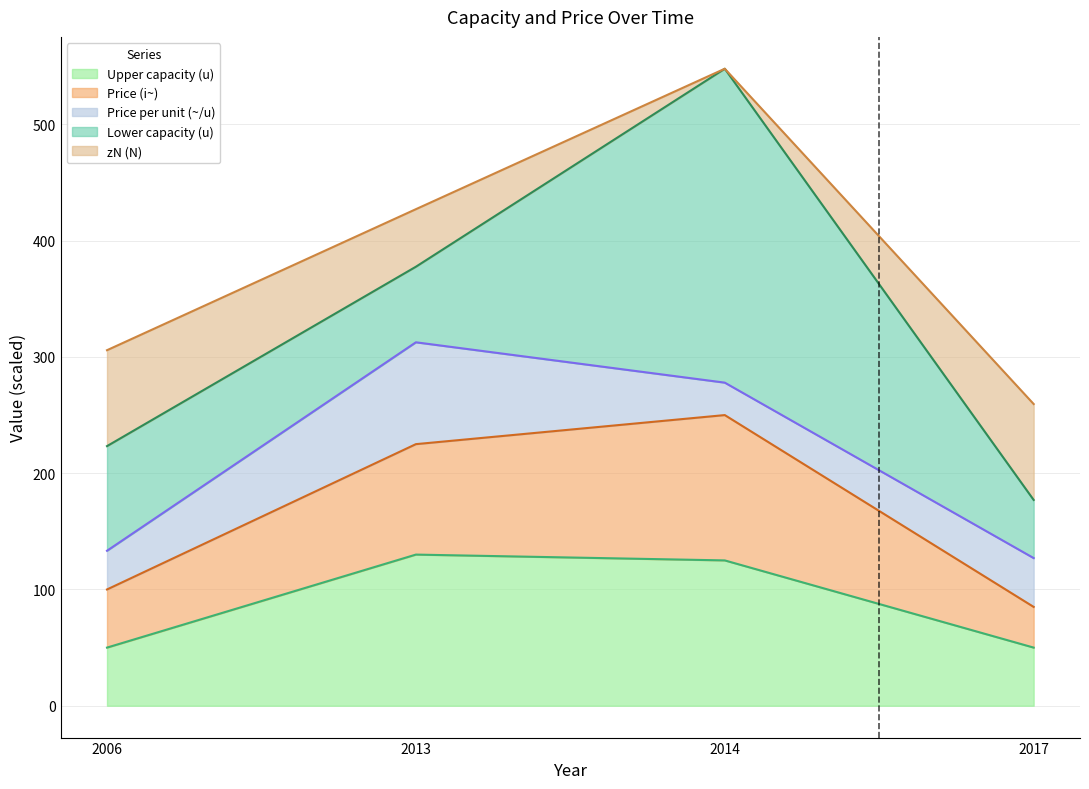

What is the difference between the Upper capacity (u) values at 2014 and 2006?

75.0